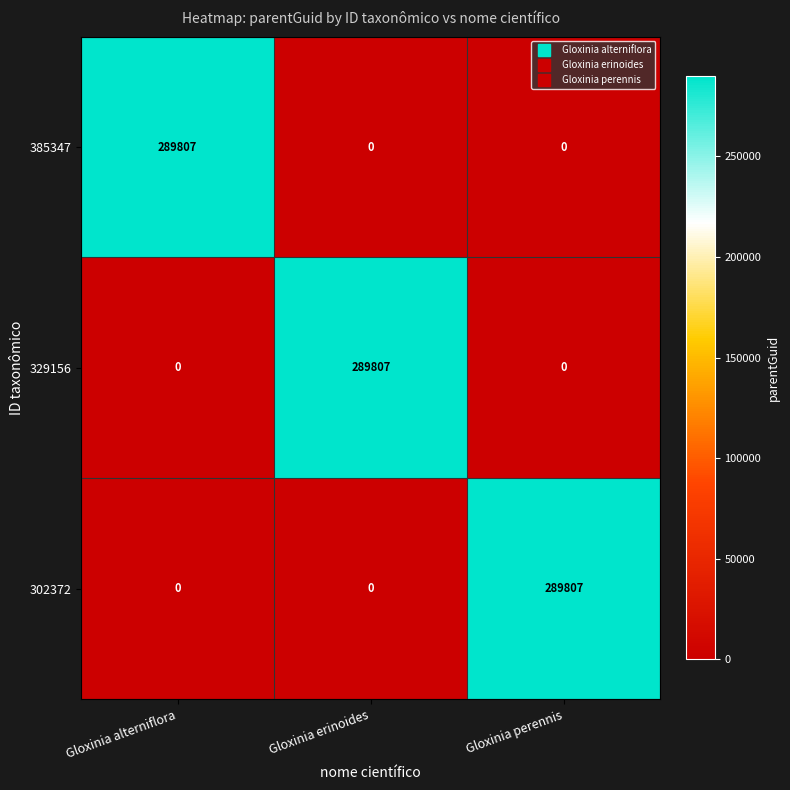

Reading left to right, extract all data points from this chart.

385347: Gloxinia alterniflora=289807	Gloxinia erinoides=0	Gloxinia perennis=0
329156: Gloxinia alterniflora=0	Gloxinia erinoides=289807	Gloxinia perennis=0
302372: Gloxinia alterniflora=0	Gloxinia erinoides=0	Gloxinia perennis=289807